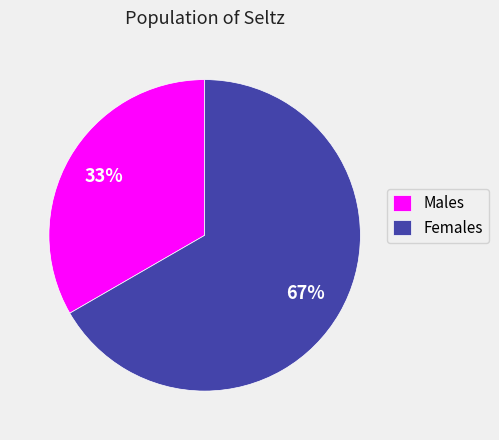

Is the sum of Females and Males greater than half?

Yes